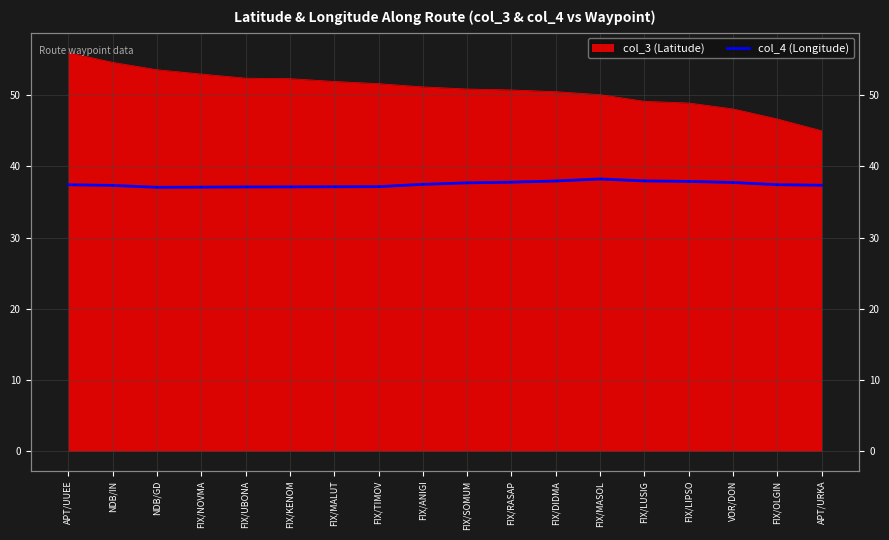

What is the minimum value shown in the chart?

37.1